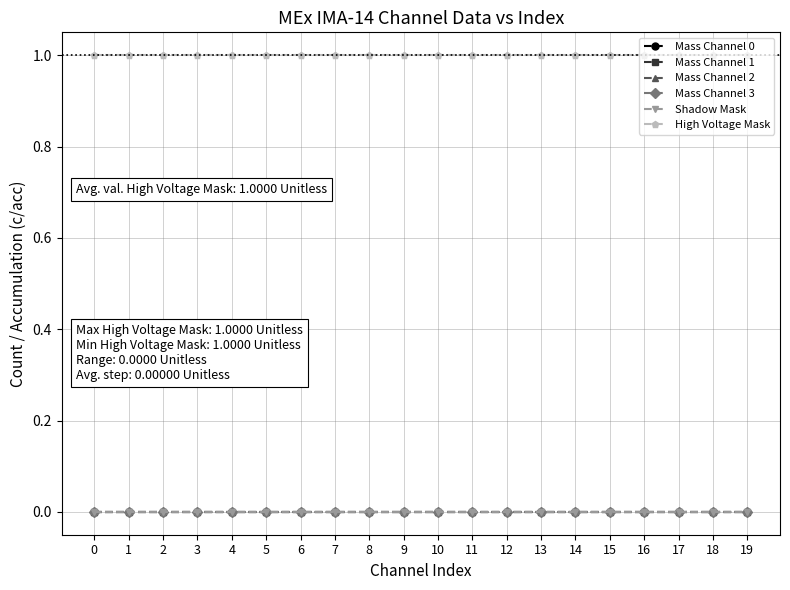

Reading left to right, transcribe all the data shown in this chart.

Mass Channel 0: 0=0	1=0	2=0	3=0	4=0	5=0	6=0	7=0	8=0	9=0	10=0	11=0	12=0	13=0	14=0	15=0	16=0	17=0	18=0	19=0
Mass Channel 1: 0=0	1=0	2=0	3=0	4=0	5=0	6=0	7=0	8=0	9=0	10=0	11=0	12=0	13=0	14=0	15=0	16=0	17=0	18=0	19=0
Mass Channel 2: 0=0	1=0	2=0	3=0	4=0	5=0	6=0	7=0	8=0	9=0	10=0	11=0	12=0	13=0	14=0	15=0	16=0	17=0	18=0	19=0
Mass Channel 3: 0=0	1=0	2=0	3=0	4=0	5=0	6=0	7=0	8=0	9=0	10=0	11=0	12=0	13=0	14=0	15=0	16=0	17=0	18=0	19=0
Shadow Mask: 0=0	1=0	2=0	3=0	4=0	5=0	6=0	7=0	8=0	9=0	10=0	11=0	12=0	13=0	14=0	15=0	16=0	17=0	18=0	19=0
High Voltage Mask: 0=1	1=1	2=1	3=1	4=1	5=1	6=1	7=1	8=1	9=1	10=1	11=1	12=1	13=1	14=1	15=1	16=1	17=1	18=1	19=1